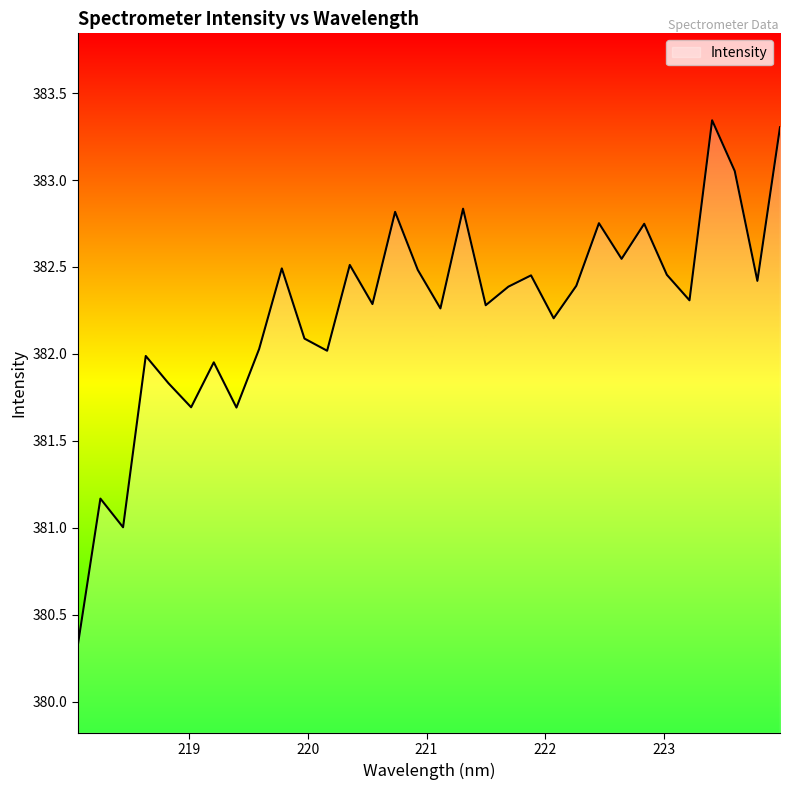

What is the minimum value shown in the chart?

380.3